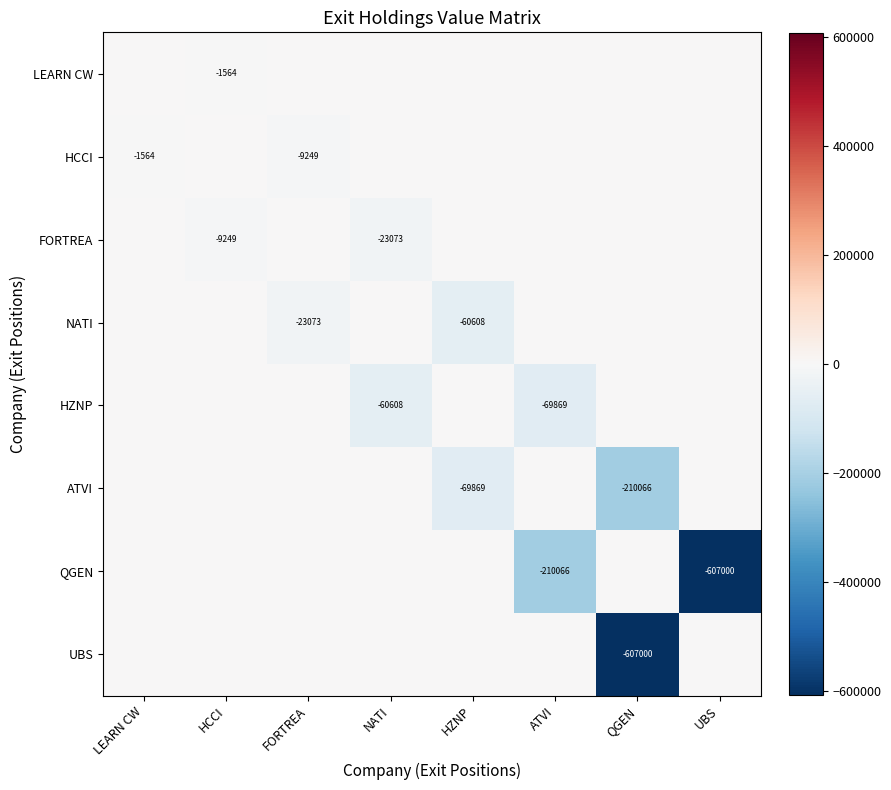

True or false: HCCI has a value of -1564 at LEARN CW.

True